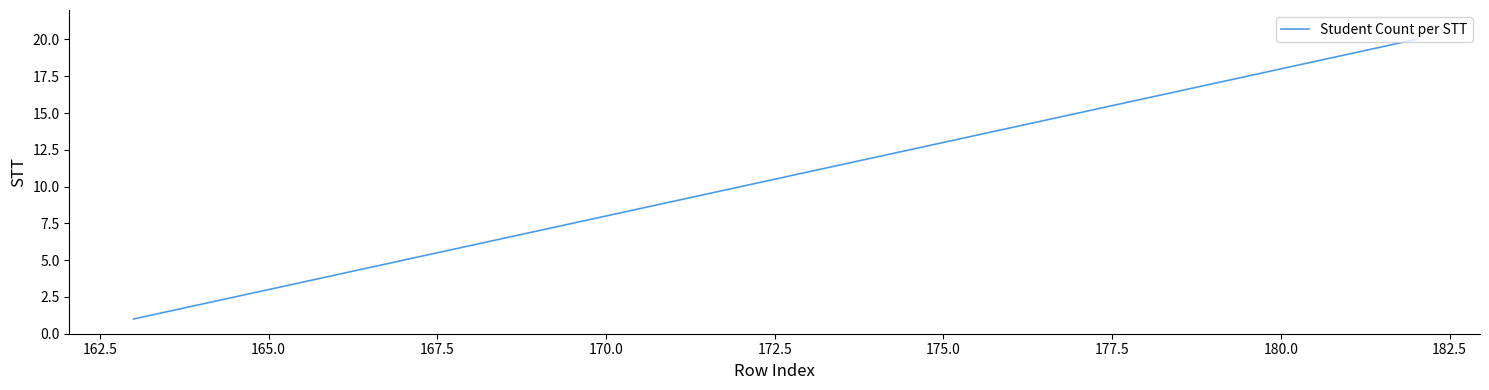

What is the difference between the maximum and minimum values?

19